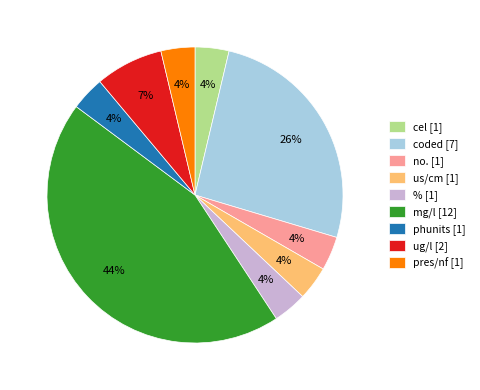

How many segments does this pie chart have?

9